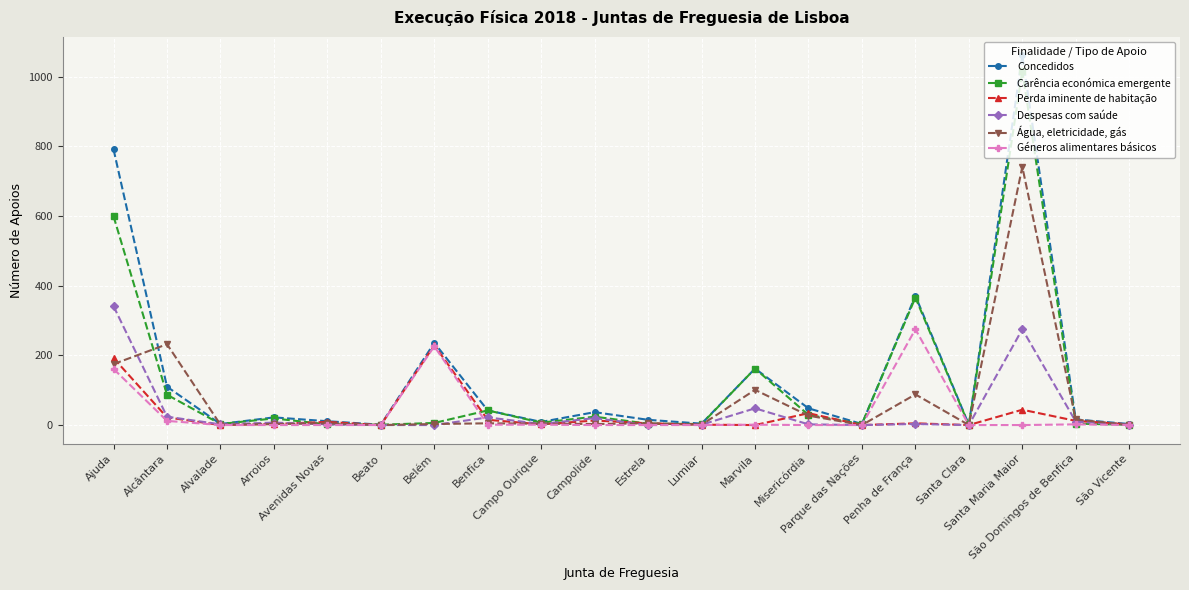

At how many categories does at least one series exceed 256?

3